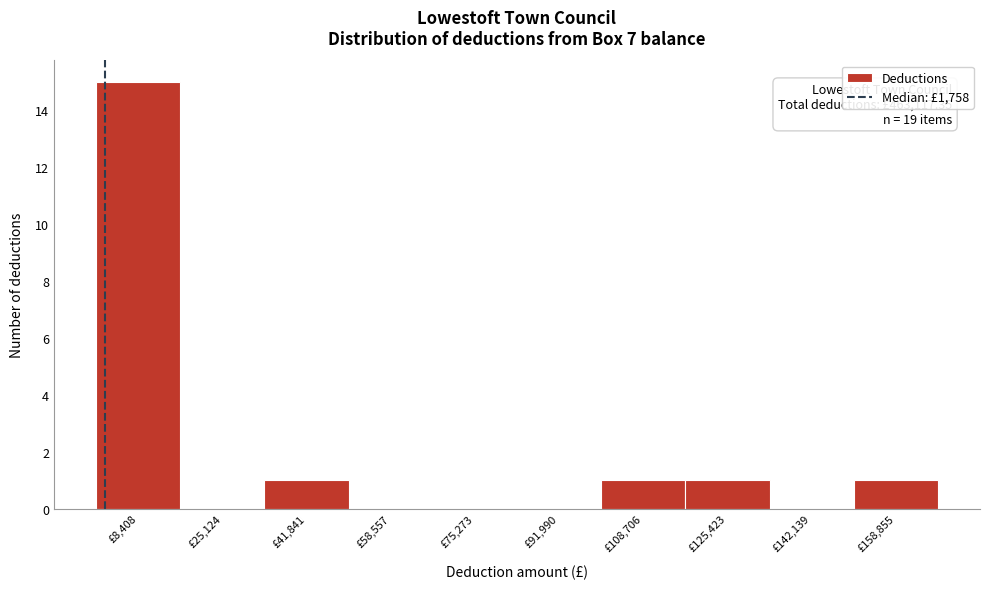

Over which range of the x-axis is the bar tallest?

0 to 16000